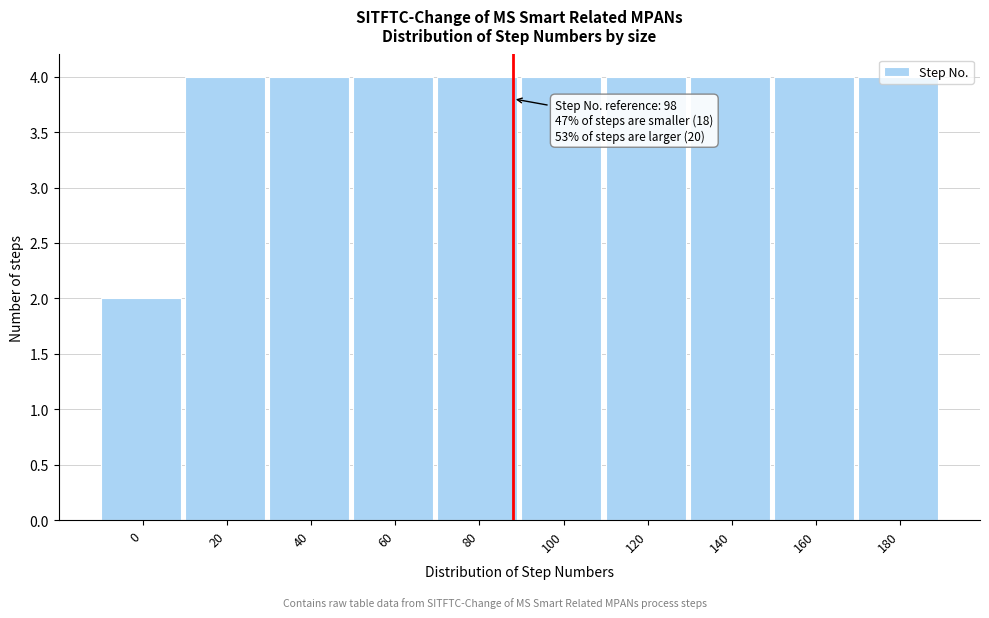

What is the sum of the values at 80 and 60?

8